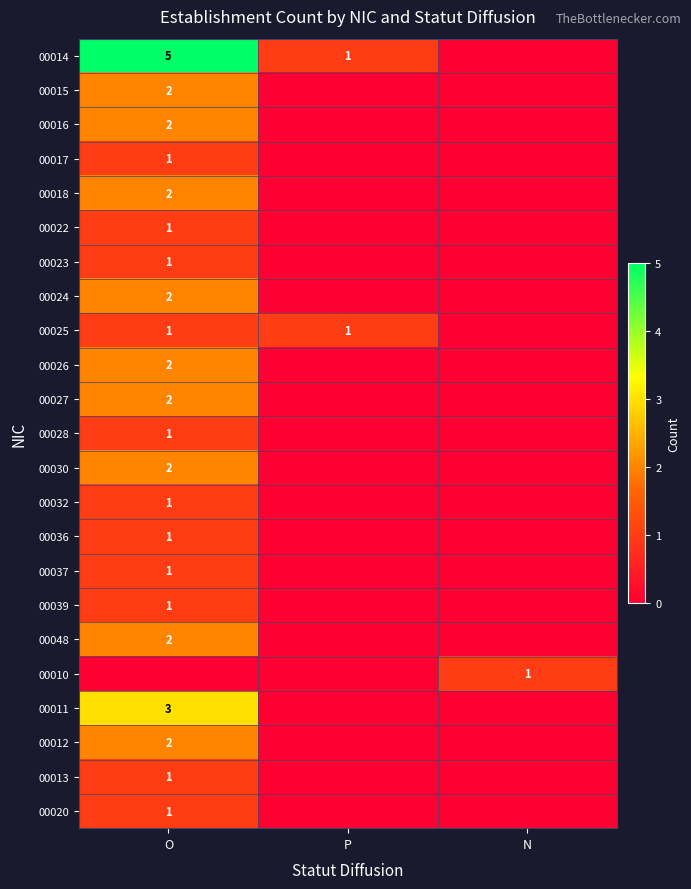

True or false: 00020 has a value of 1 at O.

True